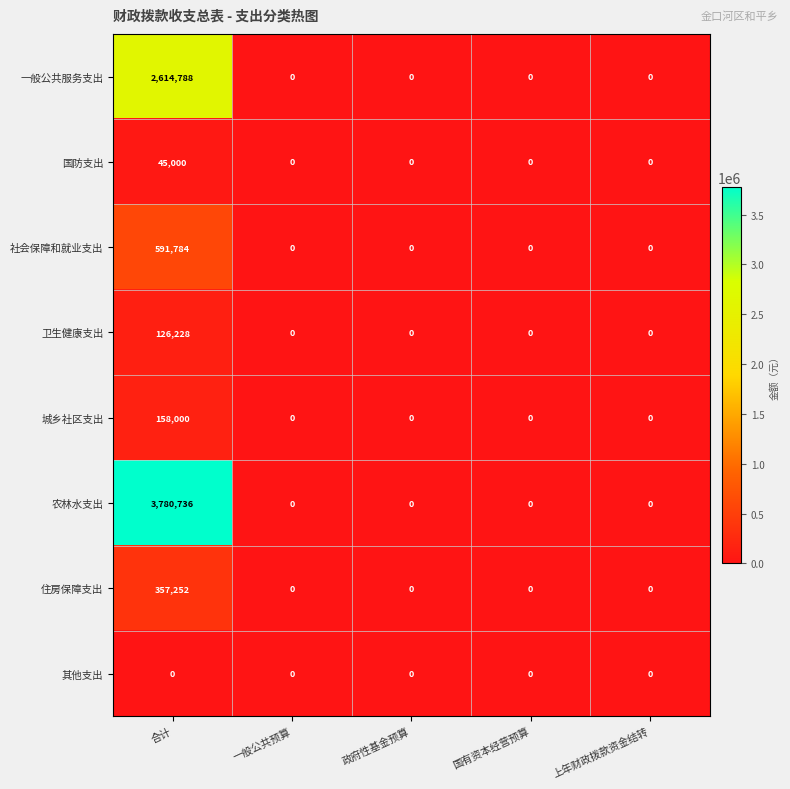

How many series are shown in this chart?

8